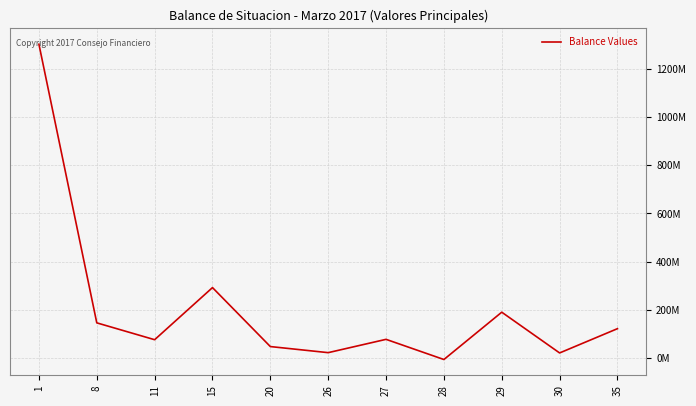

Rank the categories by value from highest to lowest.

1, 15, 29, 8, 35, 27, 11, 20, 26, 30, 28